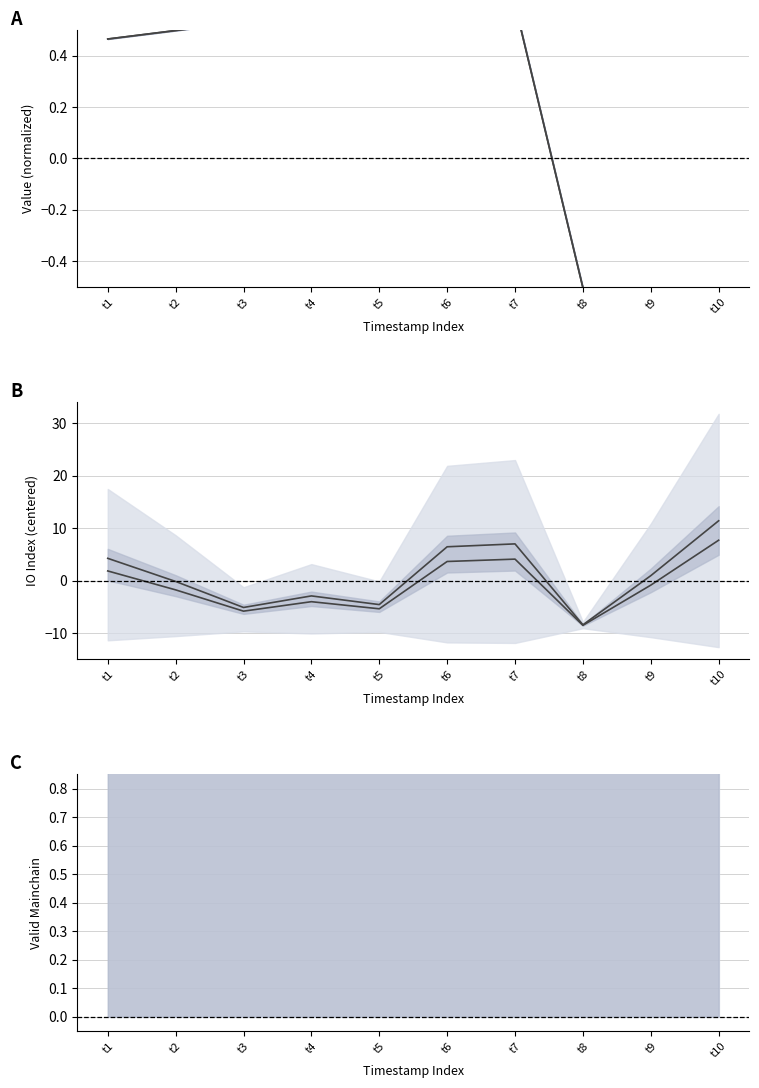

How many data points does each series have?

10